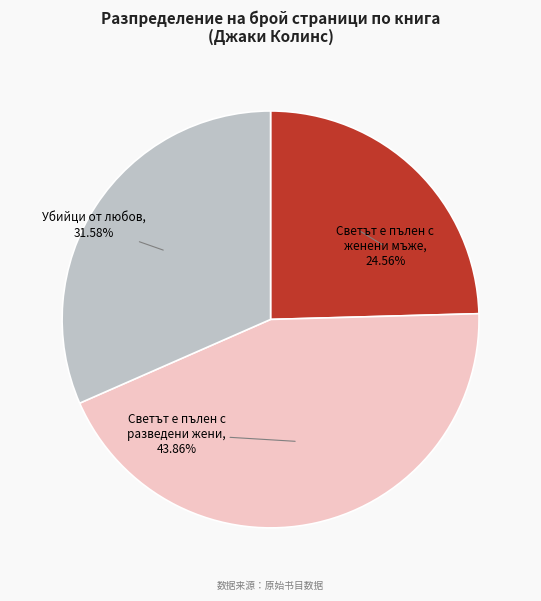

Is there a majority slice in this chart?

No